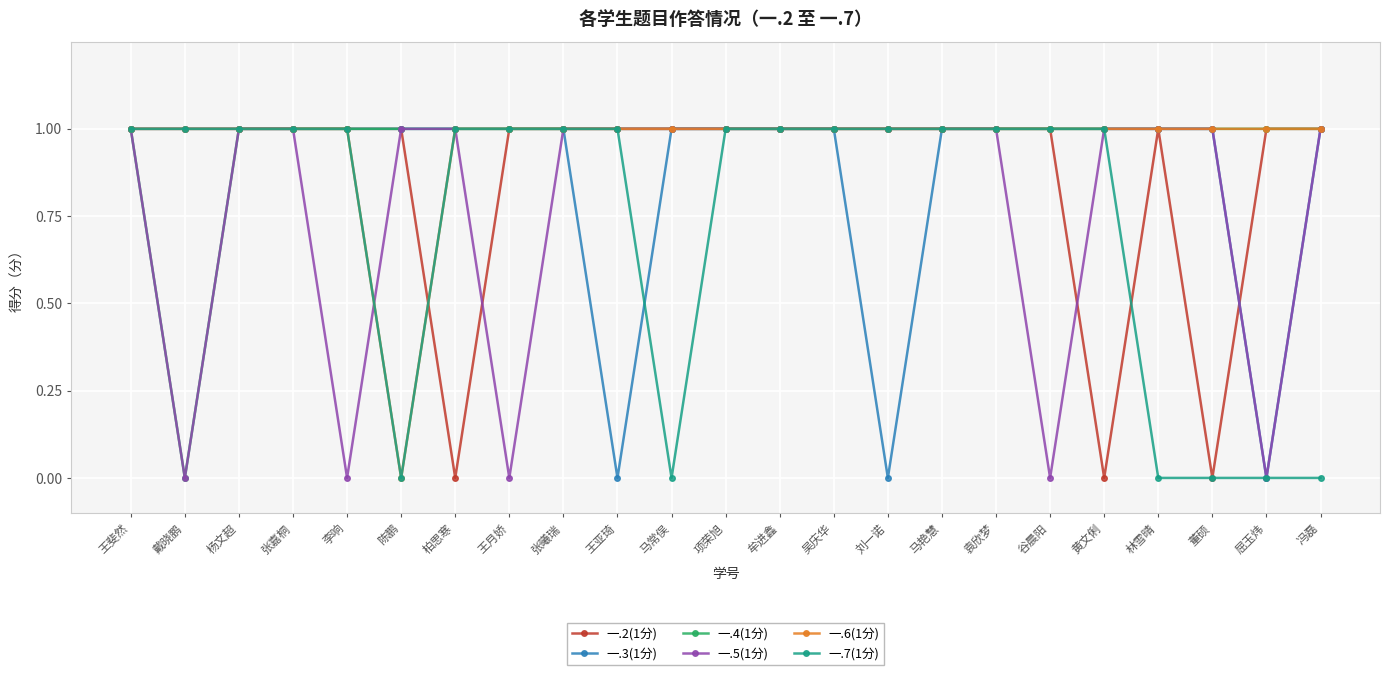

Between 马常俣 and 牟进鑫, which series saw the biggest shift?

一.7(1分)